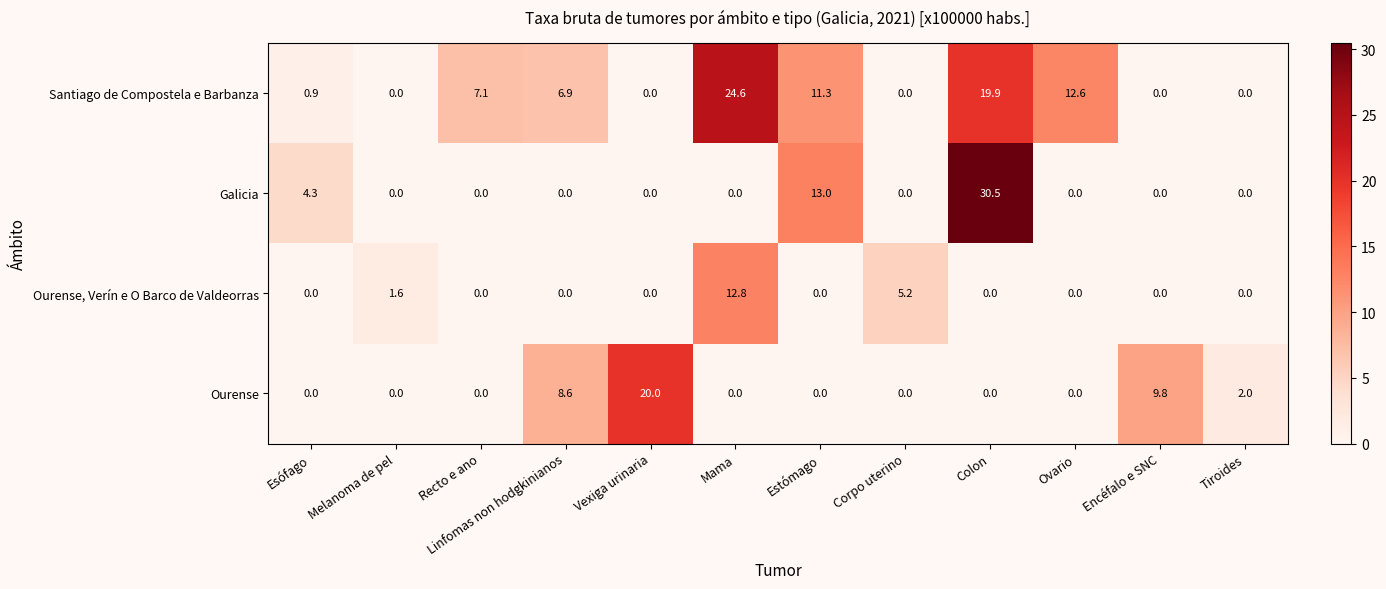

What is the difference between the highest and lowest values at Esófago?

4.3